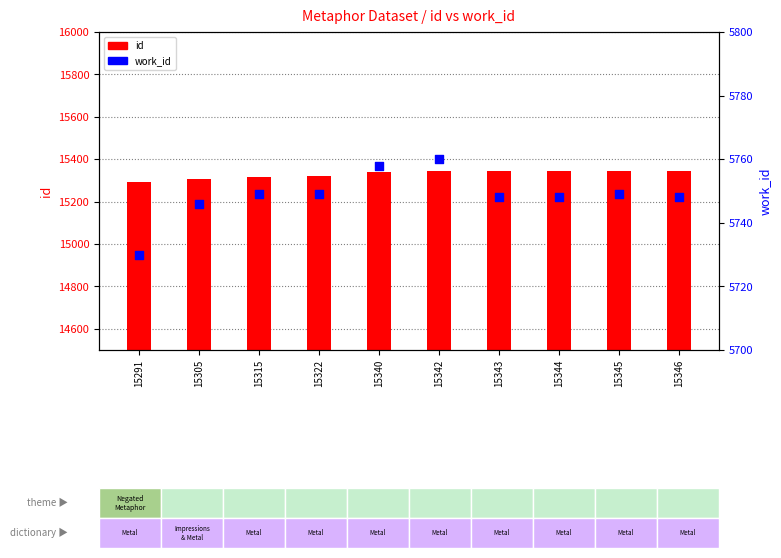

At which category is the sum across all series the highest?

15342